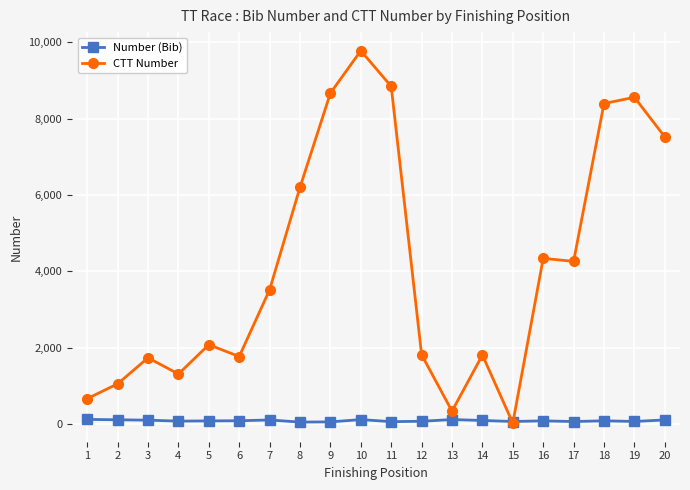

Where do CTT Number and Number (Bib) first cross each other?

14 and 15